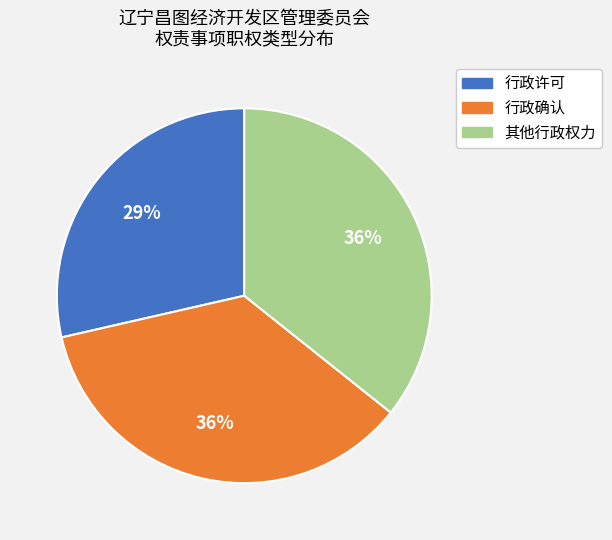

Is it true that 行政许可 is 40% of the pie?

False